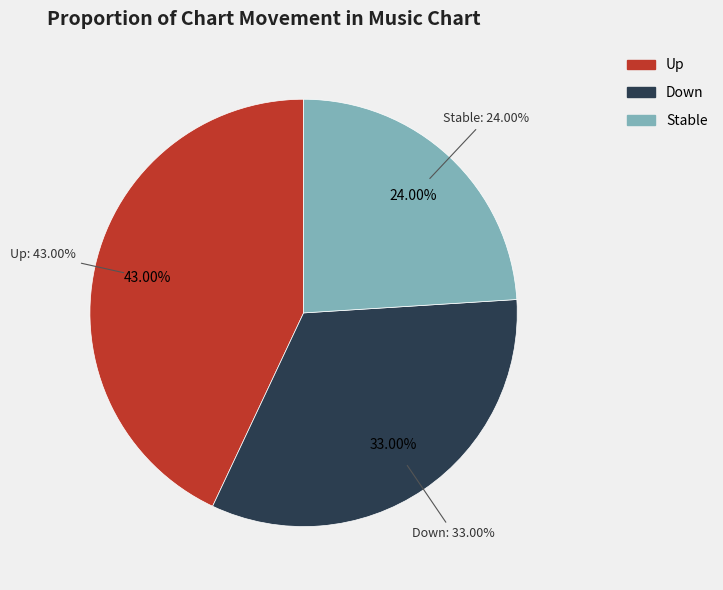

How many slices are in this pie chart?

3